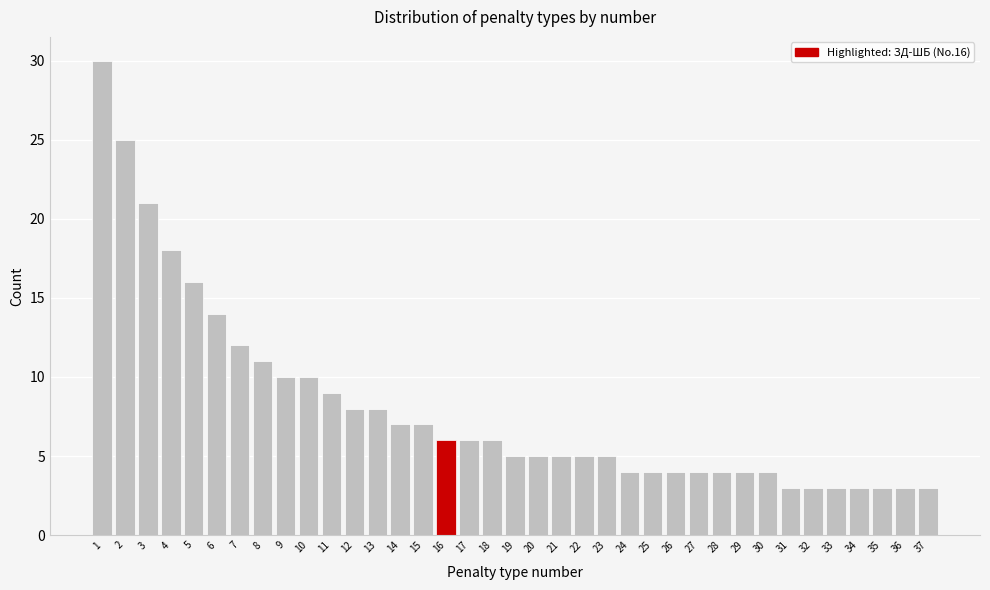

Which range on the x-axis has the tallest bar?

0.5 to 1.5